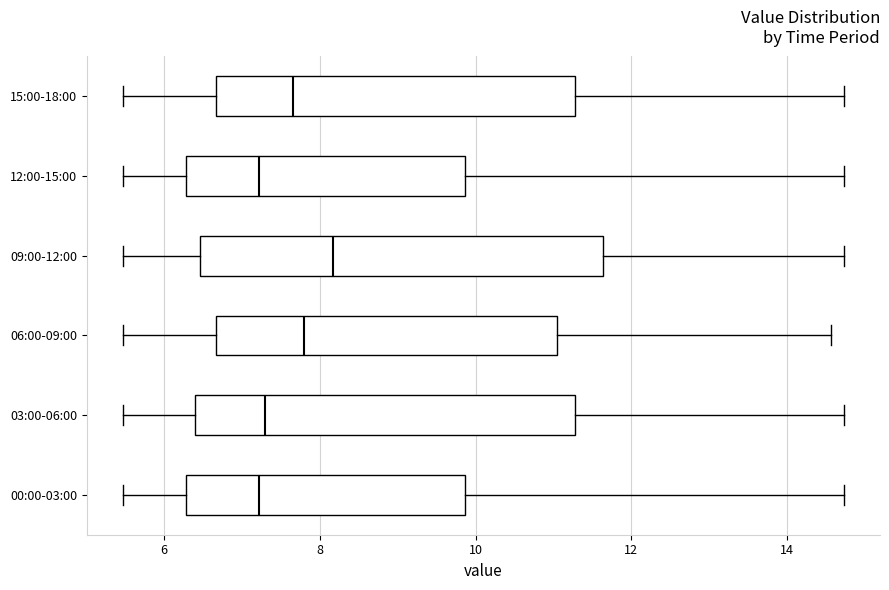

Reading bottom to top, transcribe this box plot: for each box, give where its median line is, the range the box spans, and where its two whiskers end, as read against the x-axis. The values are not printed on the chart, so give them approximately, as read against the axis.

00:00-03:00: median 7.2, box 6.2 to 9.8, whiskers 5.4 to 14.8
03:00-06:00: median 7.4, box 6.4 to 11.2, whiskers 5.4 to 14.8
06:00-09:00: median 7.8, box 6.6 to 11.0, whiskers 5.4 to 14.6
09:00-12:00: median 8.2, box 6.4 to 11.6, whiskers 5.4 to 14.8
12:00-15:00: median 7.2, box 6.2 to 9.8, whiskers 5.4 to 14.8
15:00-18:00: median 7.6, box 6.6 to 11.2, whiskers 5.4 to 14.8